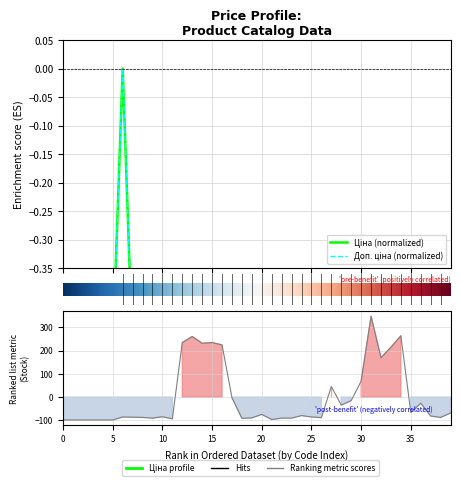

What is the difference between the maximum and minimum values in the Доп. ціна series?

1.0